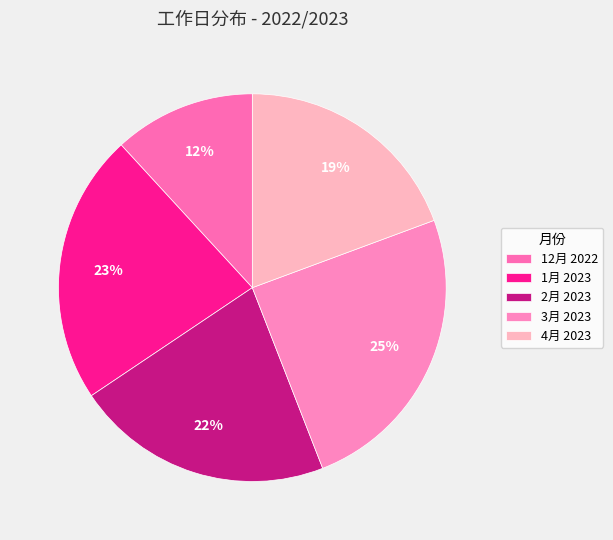

True or false: 1月 2023 accounts for 23% of the total.

True